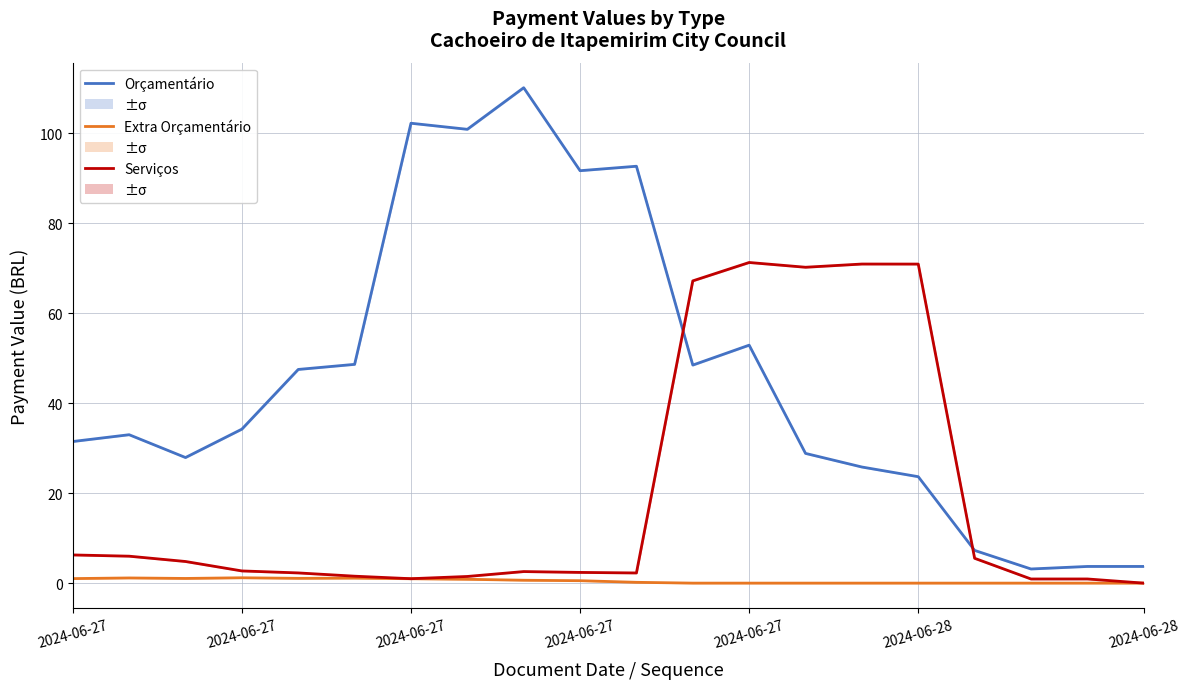

List the labels in order of Orçamentário value, smallest first.

17, 18, 19, 16, 15, 14, 2024-06-27, 13, 2024-06-27, 2024-06-27, 2024-06-27, 2024-06-27, 11, 2024-06-28, 12, 9, 10, 7, 2024-06-28, 8